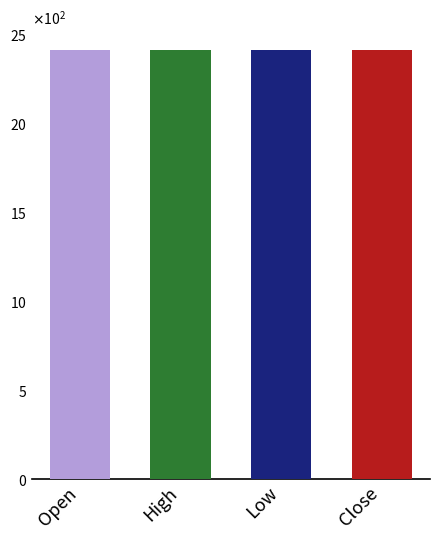

How many bars are there in each group?

4